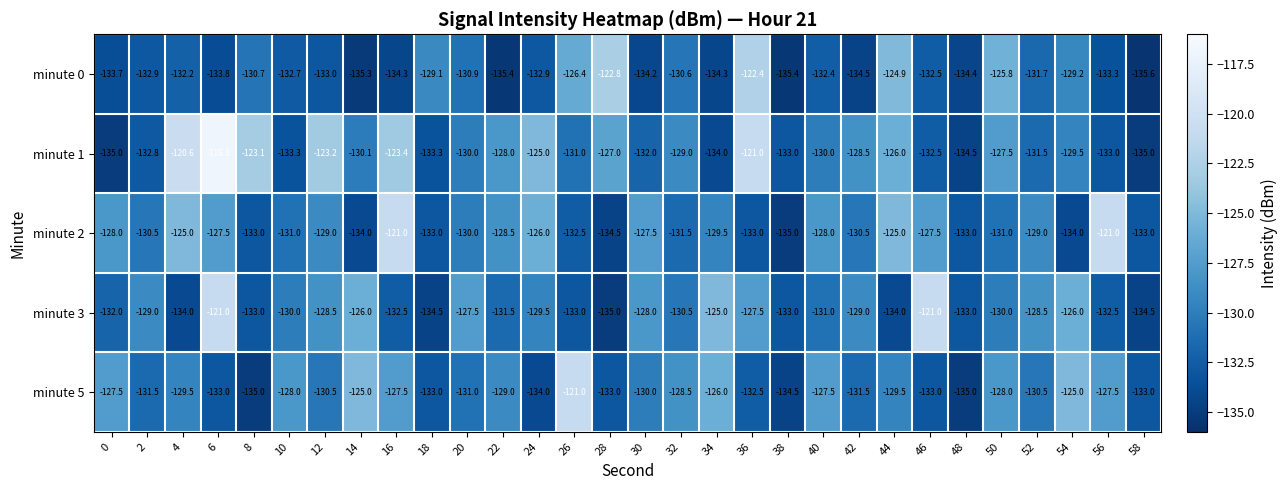

At which category does the chart reach its peak across all series?

6